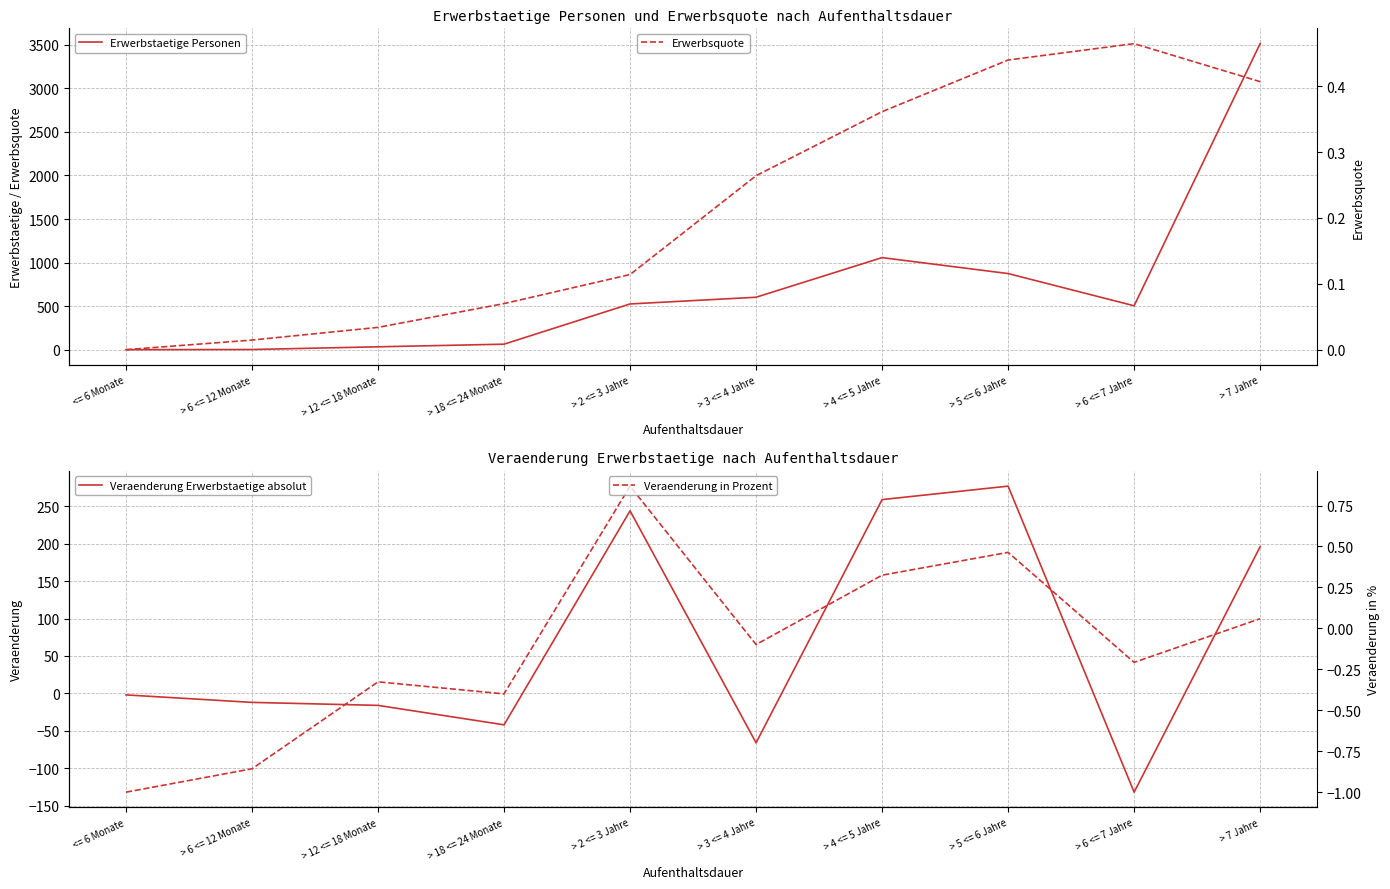

What position from the right is > 2 <= 3 Jahre?

6